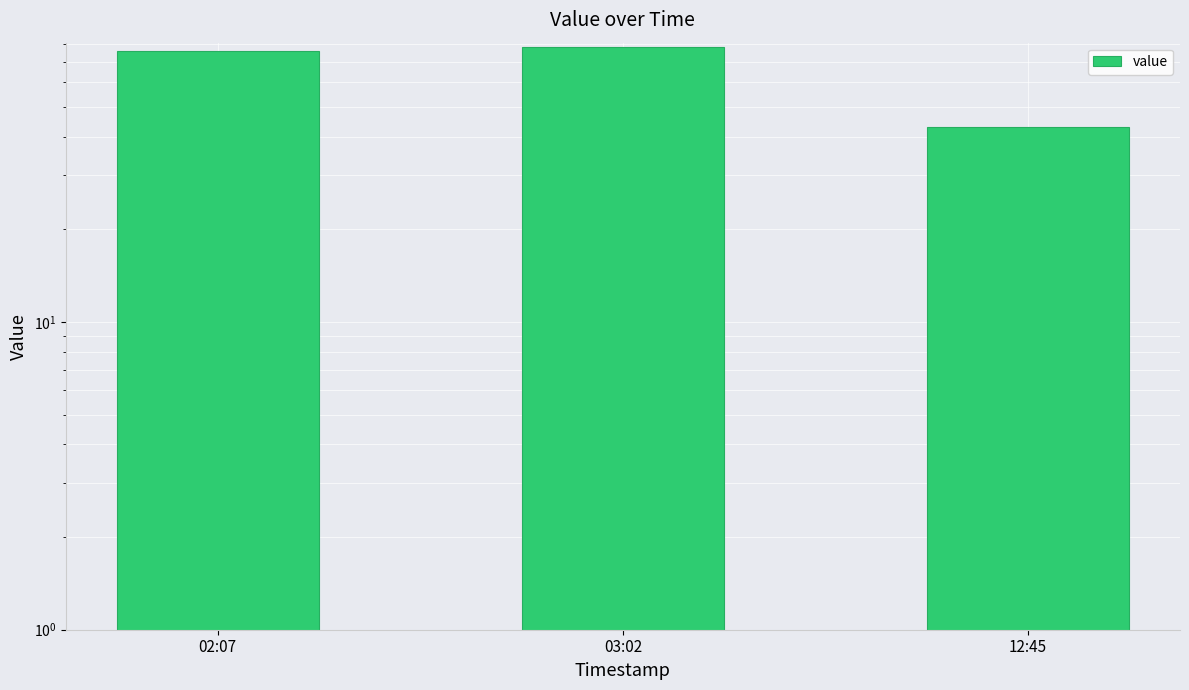

What is the label of the 3rd bar from the left?

12:45